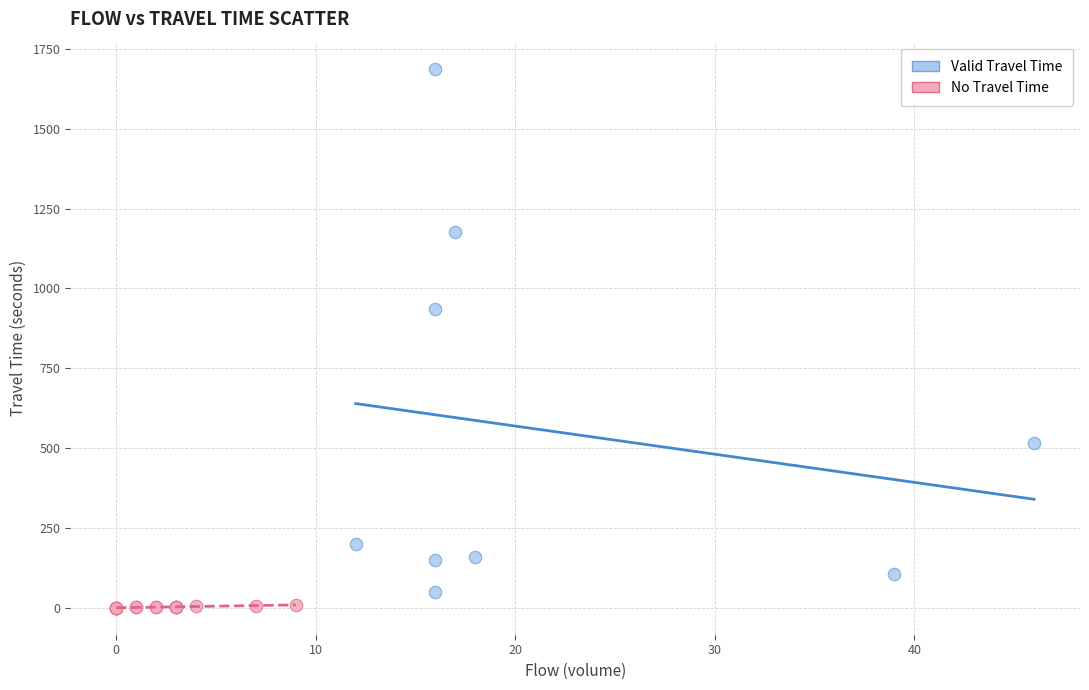

Which series contains the highest Y value?

Valid Travel Time